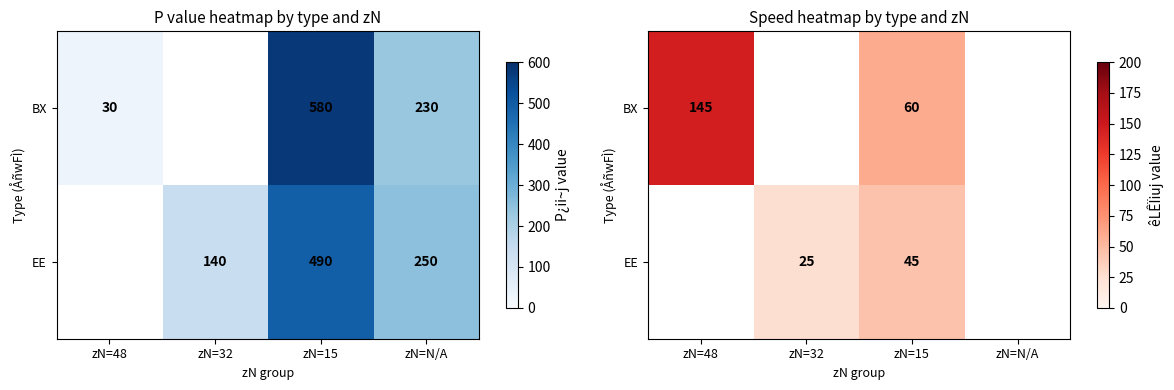

How many categories are shown in the chart?

4